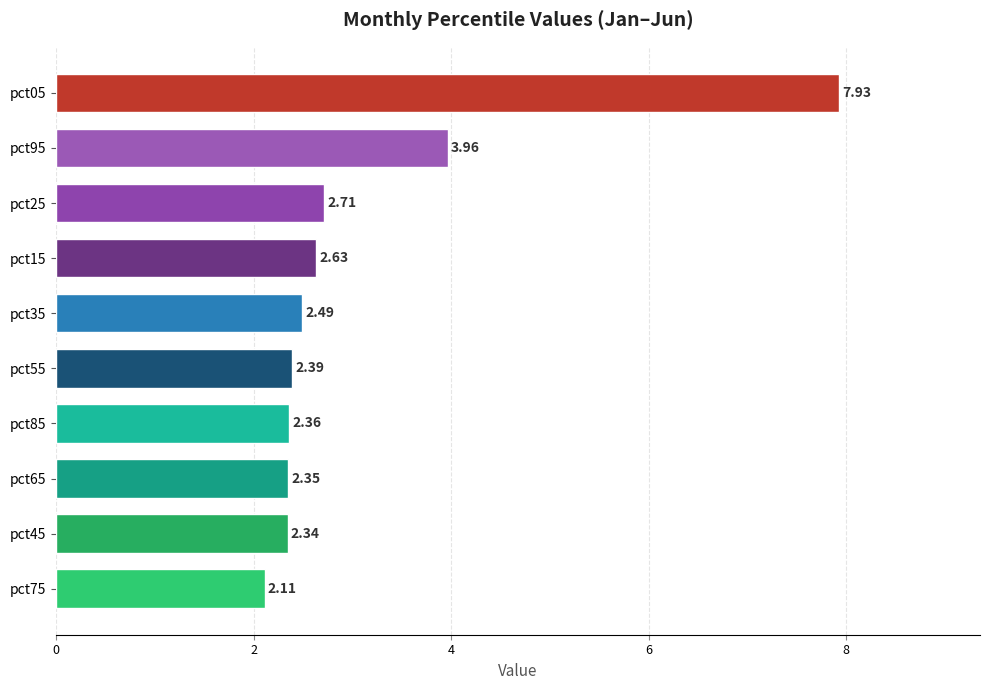

Does the chart contain any negative values?

No